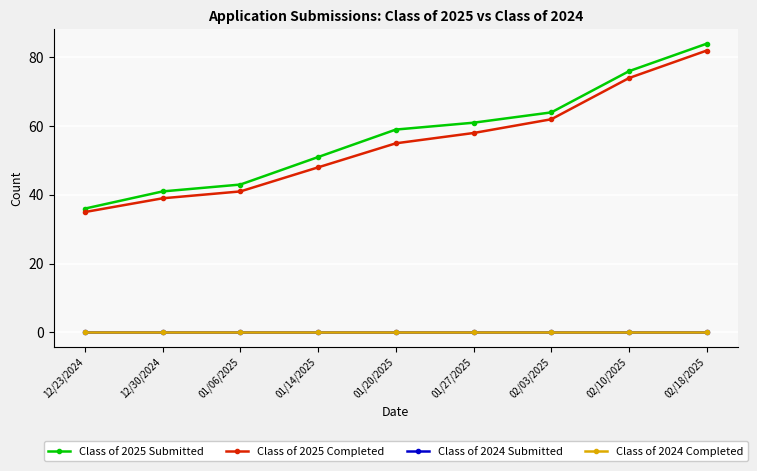

Reading right to left, extract all data points from this chart.

Class of 2025 Submitted: 02/18/2025=84	02/10/2025=76	02/03/2025=64	01/27/2025=61	01/20/2025=59	01/14/2025=51	01/06/2025=43	12/30/2024=41	12/23/2024=36
Class of 2025 Completed: 02/18/2025=82	02/10/2025=74	02/03/2025=62	01/27/2025=58	01/20/2025=55	01/14/2025=48	01/06/2025=41	12/30/2024=39	12/23/2024=35
Class of 2024 Submitted: 02/18/2025=0	02/10/2025=0	02/03/2025=0	01/27/2025=0	01/20/2025=0	01/14/2025=0	01/06/2025=0	12/30/2024=0	12/23/2024=0
Class of 2024 Completed: 02/18/2025=0	02/10/2025=0	02/03/2025=0	01/27/2025=0	01/20/2025=0	01/14/2025=0	01/06/2025=0	12/30/2024=0	12/23/2024=0